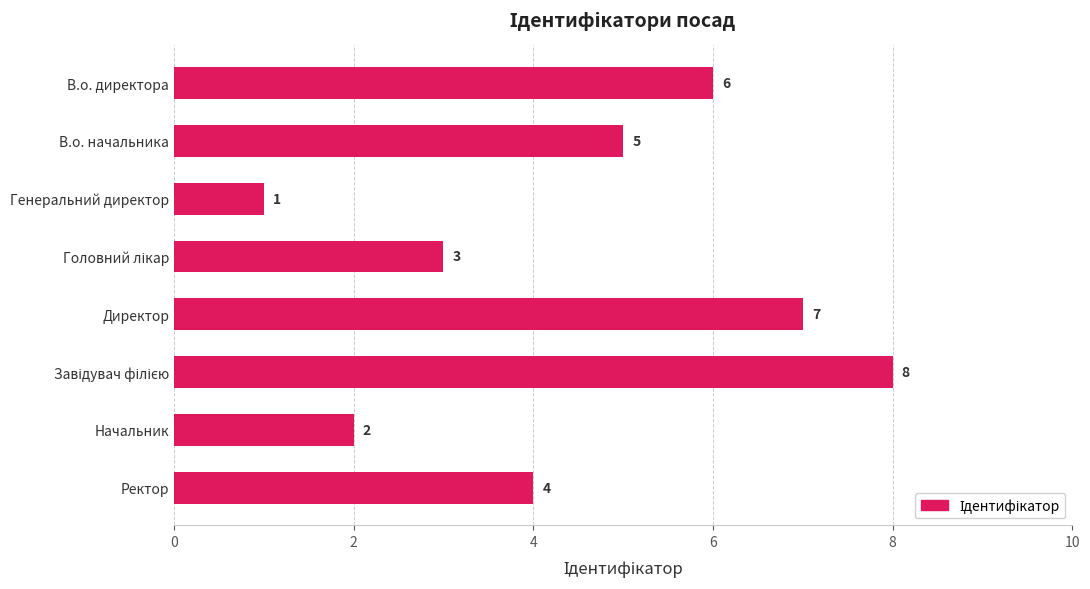

The value at Начальник is 2. True or false?

True